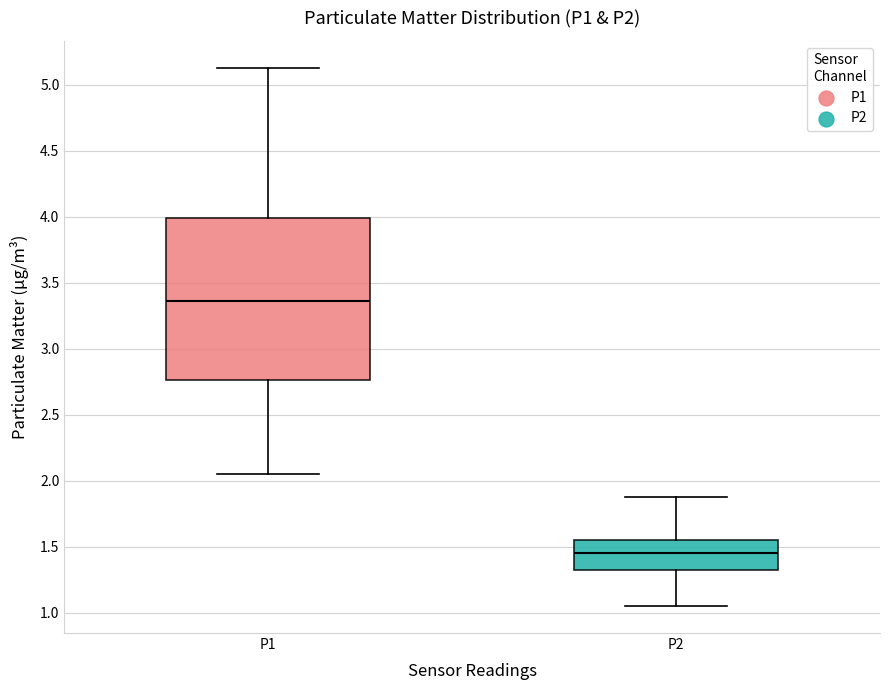

Reading left to right, transcribe this box plot: for each box, give where its median line is, the range the box spans, and where its two whiskers end, as read against the y-axis. The values are not printed on the chart, so give them approximately, as read against the axis.

P1: median 3.35, box 2.75 to 4.00, whiskers 2.05 to 5.15
P2: median 1.45, box 1.30 to 1.55, whiskers 1.05 to 1.90